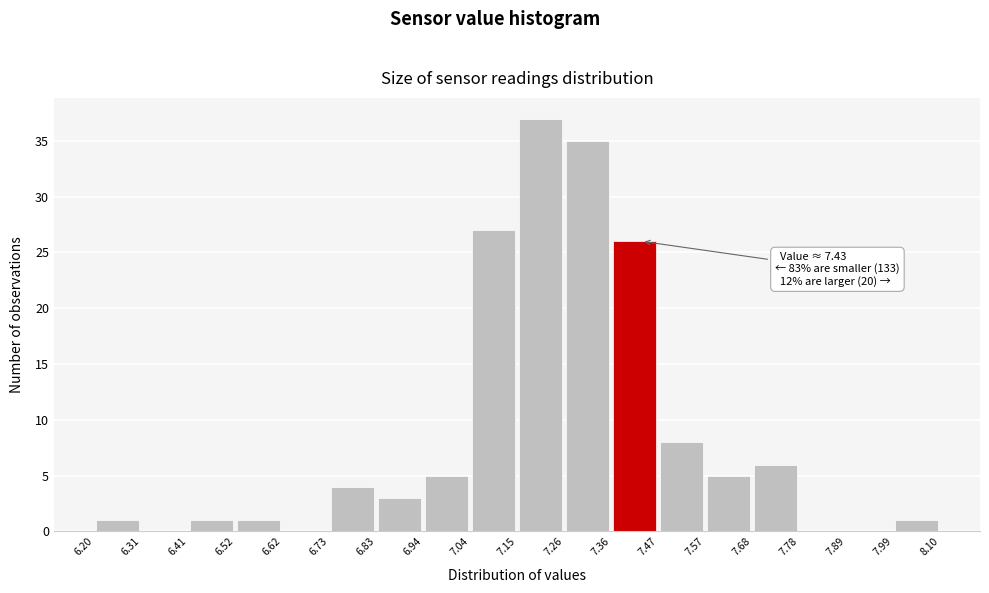

Over which range of the x-axis is the bar tallest?

7.15 to 7.26